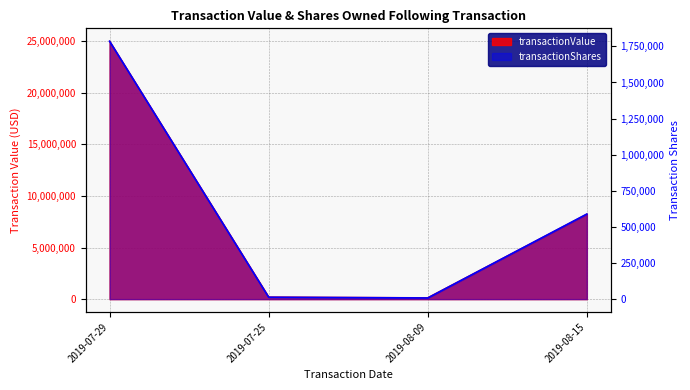

Reading left to right, extract all data points from this chart.

transactionValue: 2019-07-29=25000010	2019-07-25=207971	2019-08-09=147919	2019-08-15=8249990
transactionShares: 2019-07-29=1785715	2019-07-25=13274	2019-08-09=8083	2019-08-15=589285